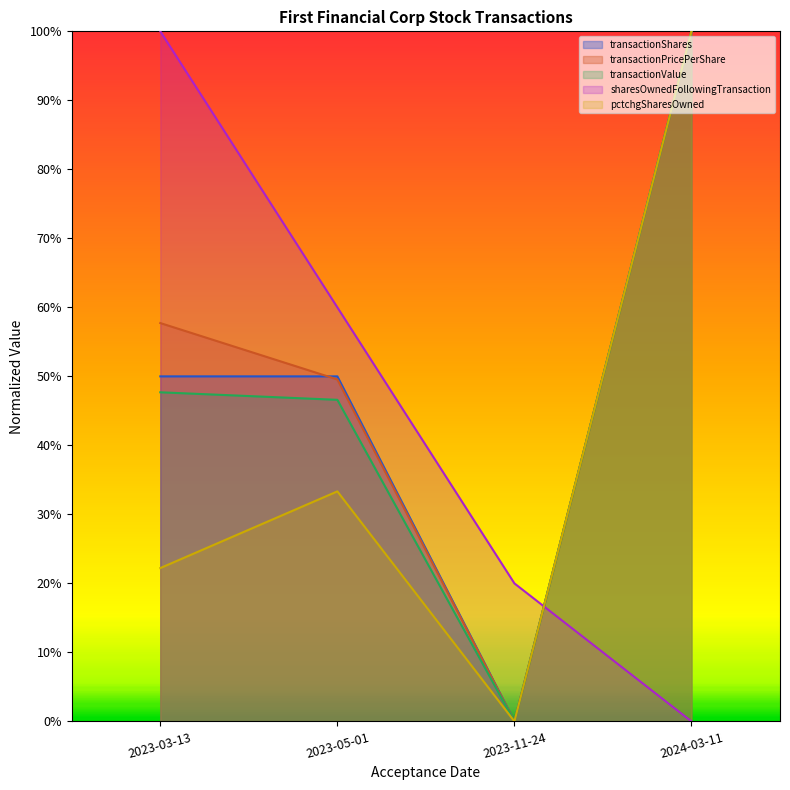

What is the difference between the highest and lowest values at 2024-03-11?

1.0